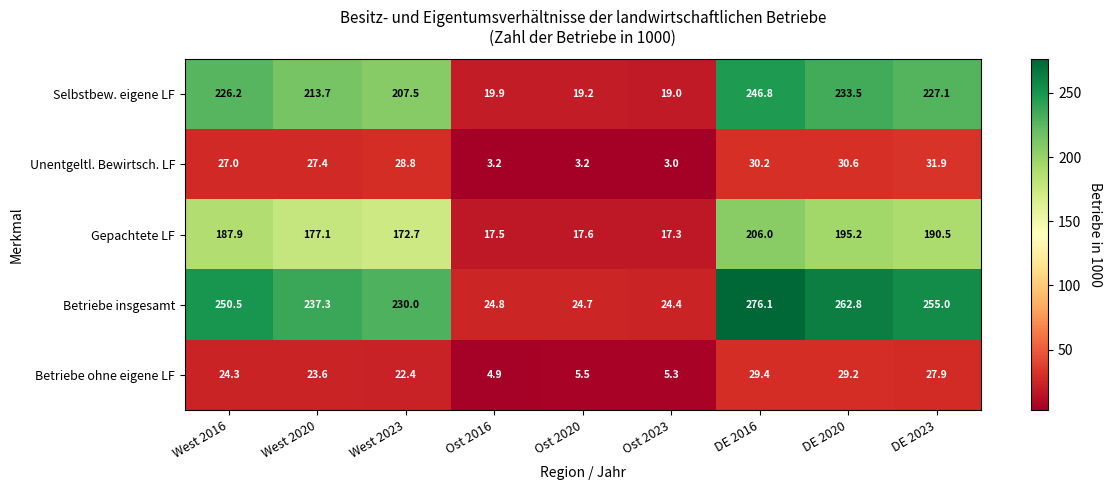

Rank the series at DE 2016 from lowest to highest value.

Betriebe ohne eigene LF, Unentgeltl. Bewirtsch. LF, Gepachtete LF, Selbstbew. eigene LF, Betriebe insgesamt